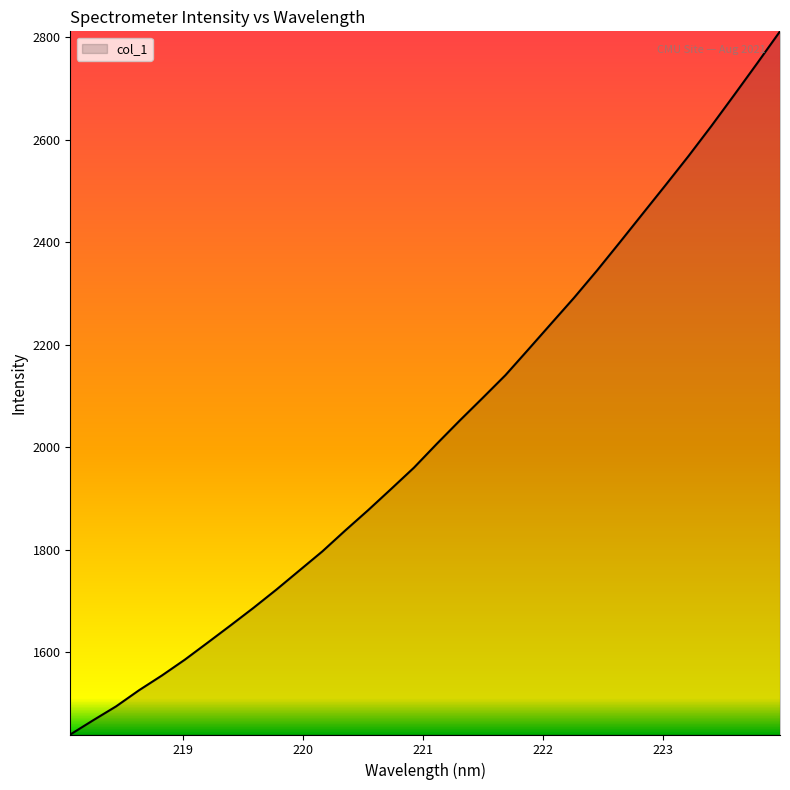

What is the minimum value shown in the chart?

1439.5